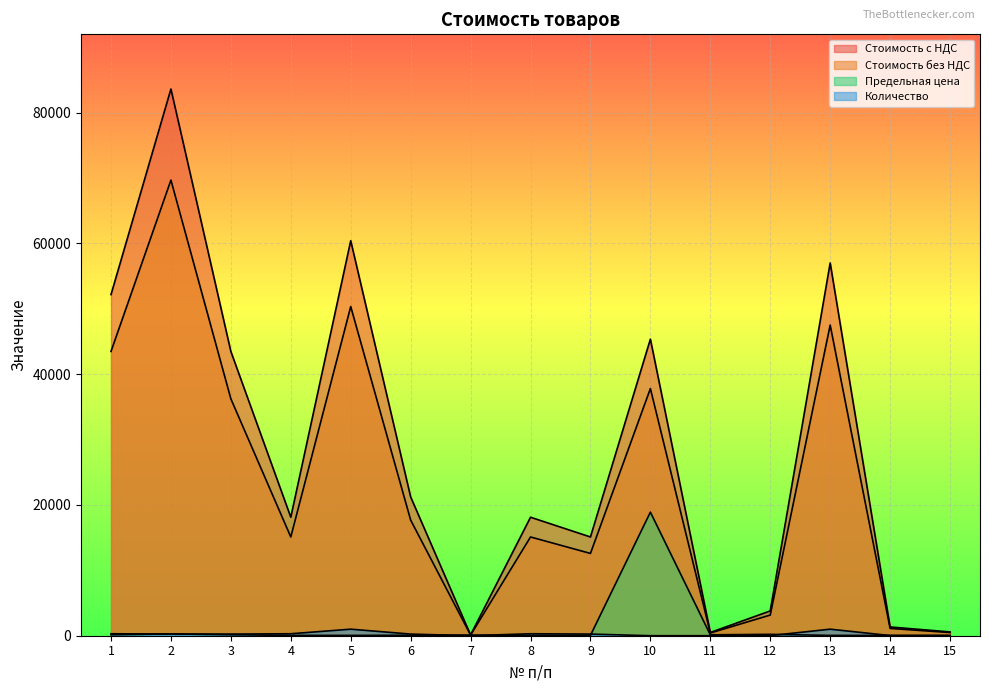

What is the average value of the Предельная цена series?

1354.9